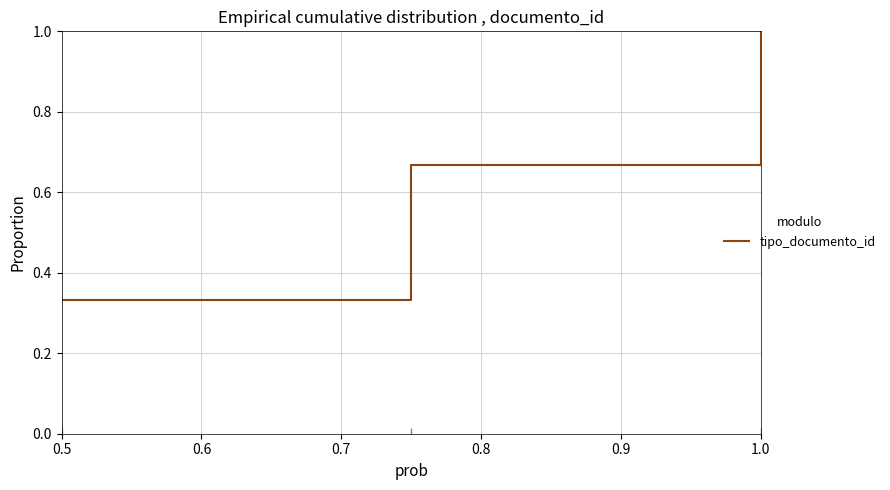

What is the maximum value shown in the chart?

1.0